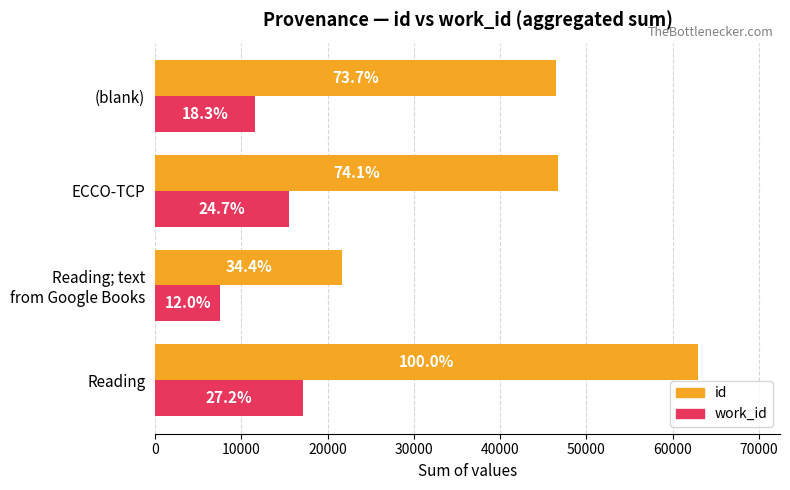

What is the difference between the maximum and second lowest values in the work_id series?

5616